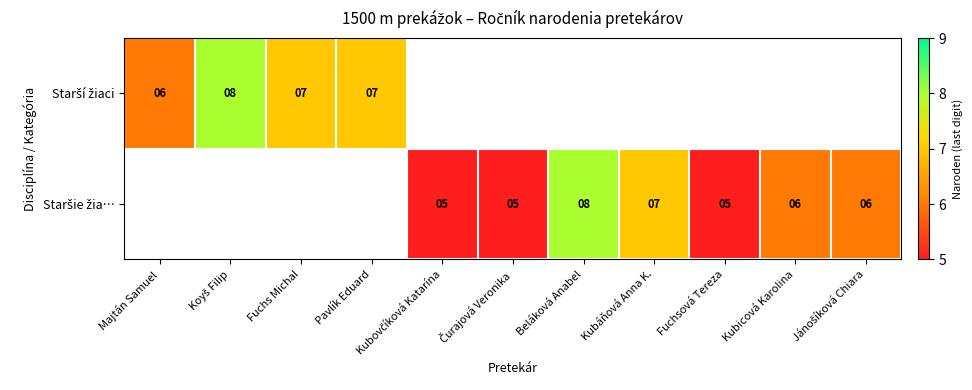

Read the Staršie žia… value at Jánošíková Chiara.

6.0